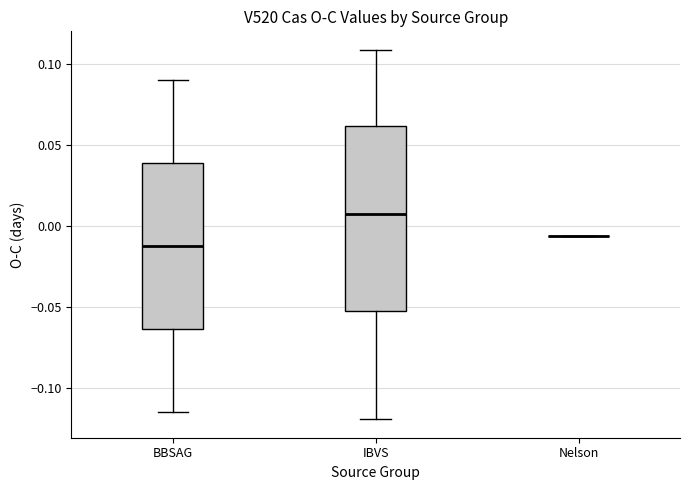

Reading left to right, read every box against the y-axis: the position of its median line, the range the box covers, and the ends of its whiskers. The values are not printed on the chart, so give them approximately, as read against the axis.

BBSAG: median -0.015, box -0.065 to 0.040, whiskers -0.115 to 0.090
IBVS: median 0.005, box -0.055 to 0.060, whiskers -0.120 to 0.110
Nelson: box collapsed to a line at -0.005, whiskers -0.005 to -0.005